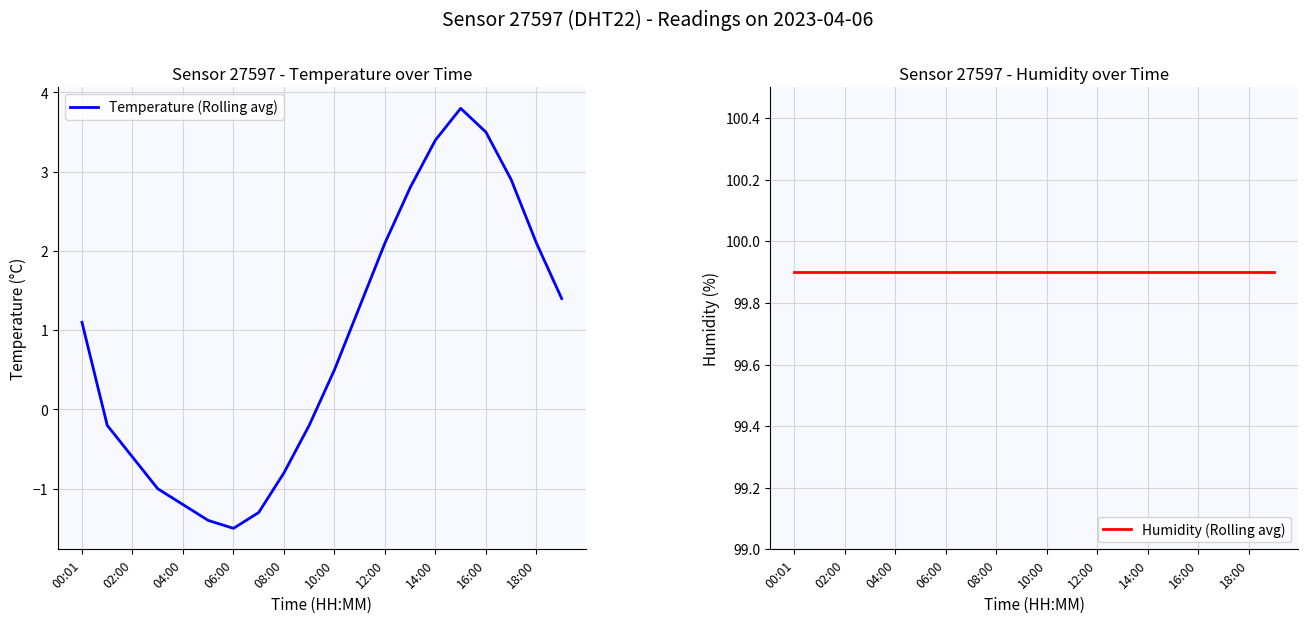

True or false: Temperature (Rolling avg) and Humidity (Rolling avg) intersect in this chart.

False